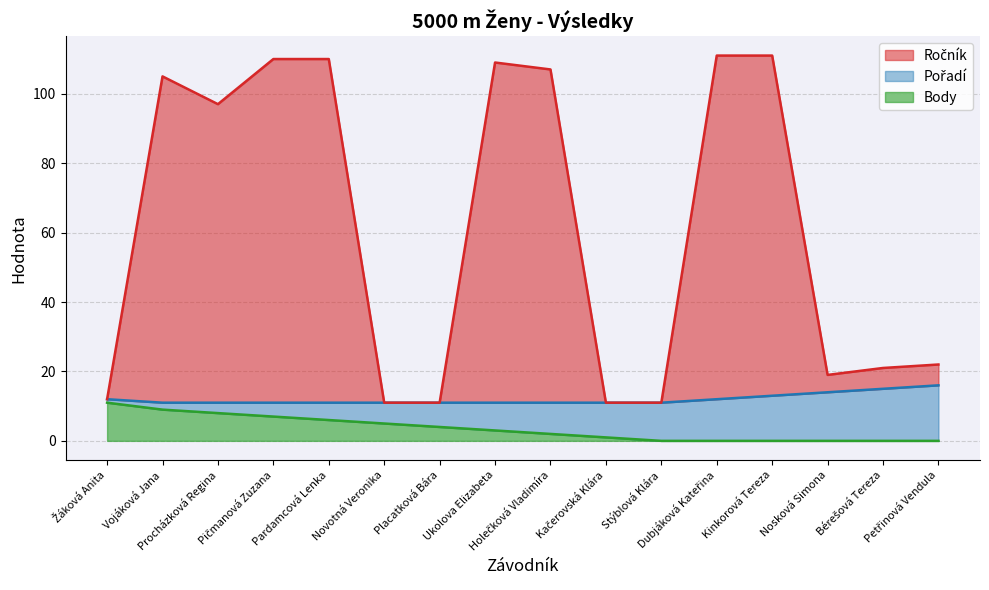

What is the difference between the maximum and minimum values in the Ročník series?

100